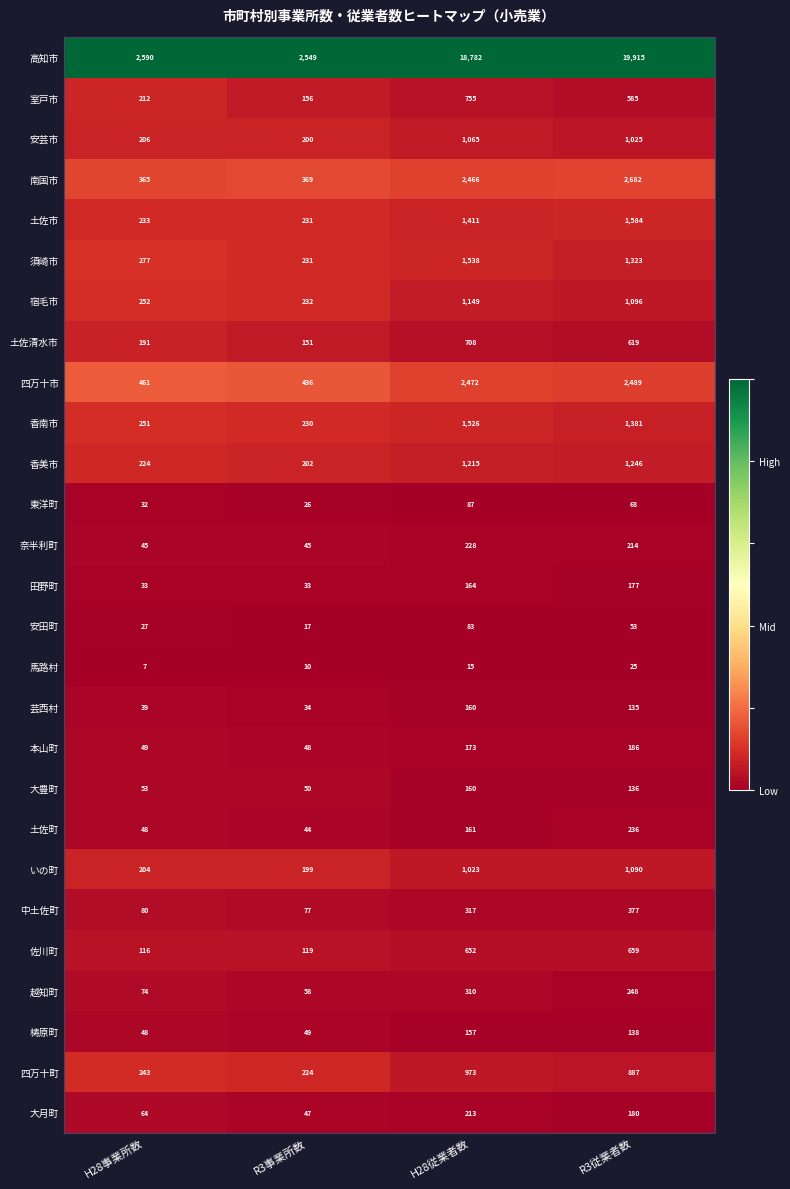

Rank the categories by 本山町 value from lowest to highest.

R3事業所数, H28事業所数, H28従業者数, R3従業者数